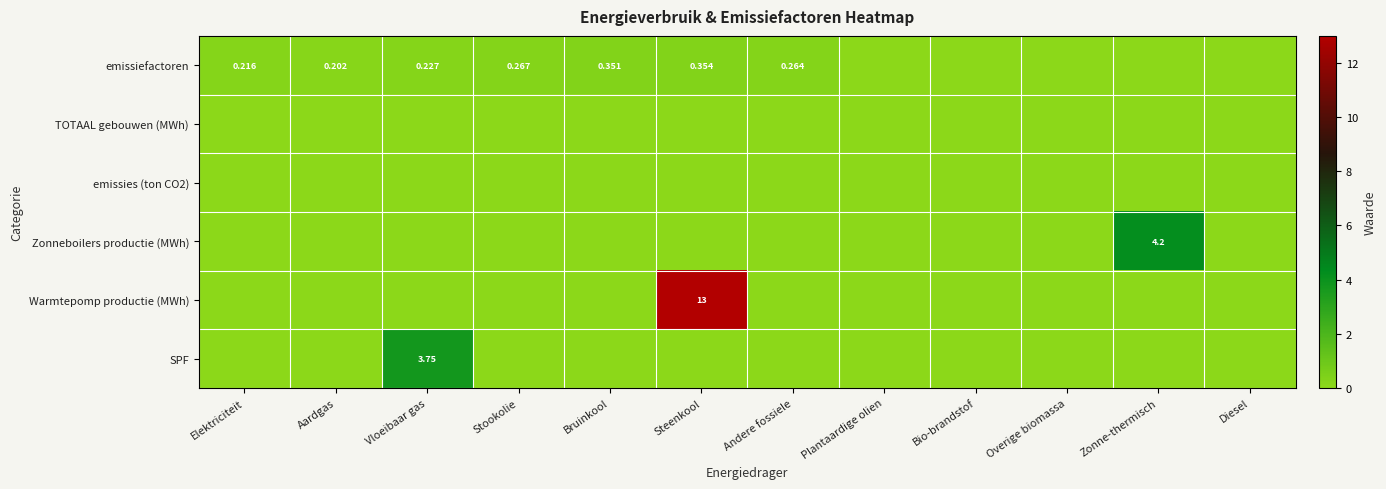

Which series has the widest spread of values?

Warmtepomp productie (MWh)